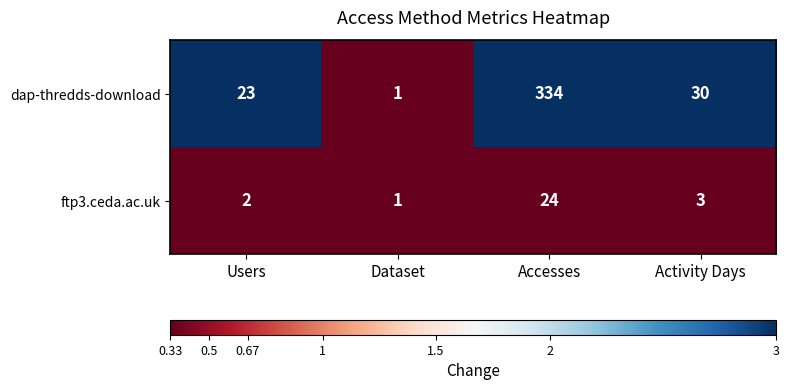

Reading left to right, transcribe all the data shown in this chart.

dap-thredds-download: 23	1	334	30
ftp3.ceda.ac.uk: 2	1	24	3